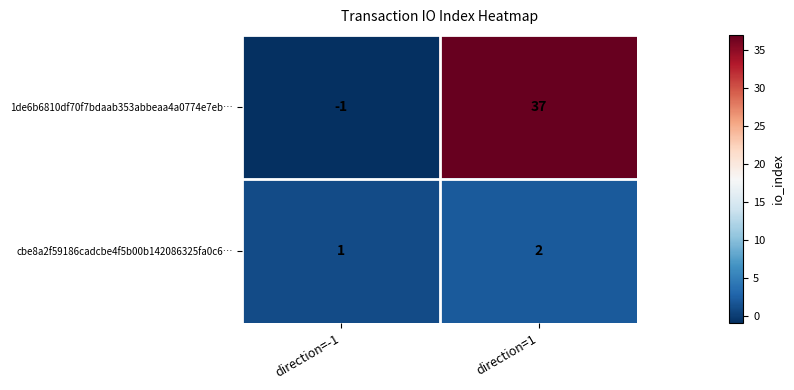

Reading left to right, what are all the values shown in this chart?

1de6b6810df70f7bdaab353abbeaa4a0774e7eb…: direction=-1=-1	direction=1=37
cbe8a2f59186cadcbe4f5b00b142086325fa0c6…: direction=-1=1	direction=1=2